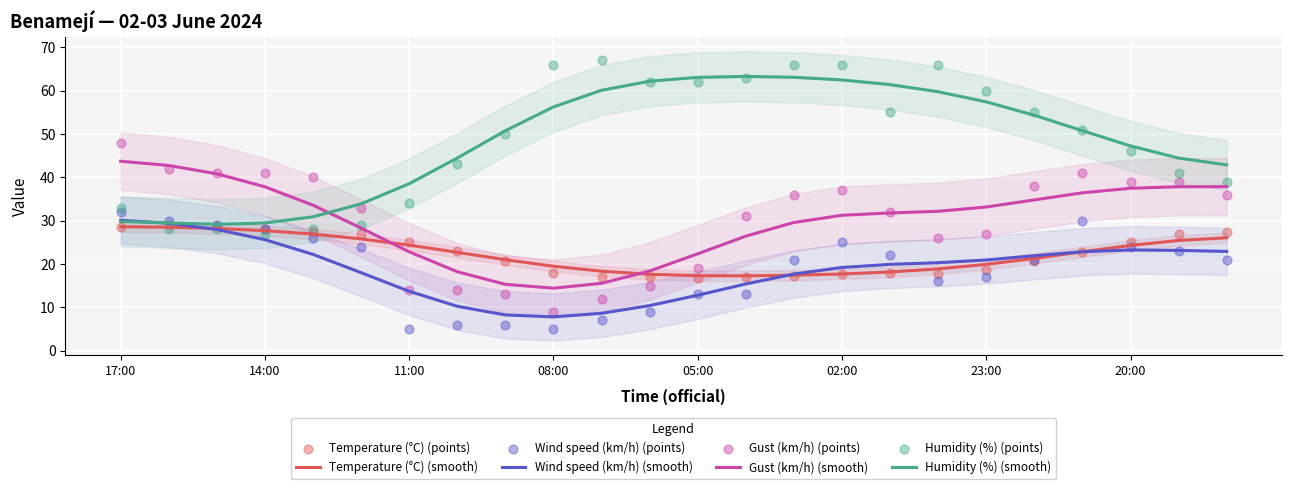

At how many categories does at least one series exceed 23?

24